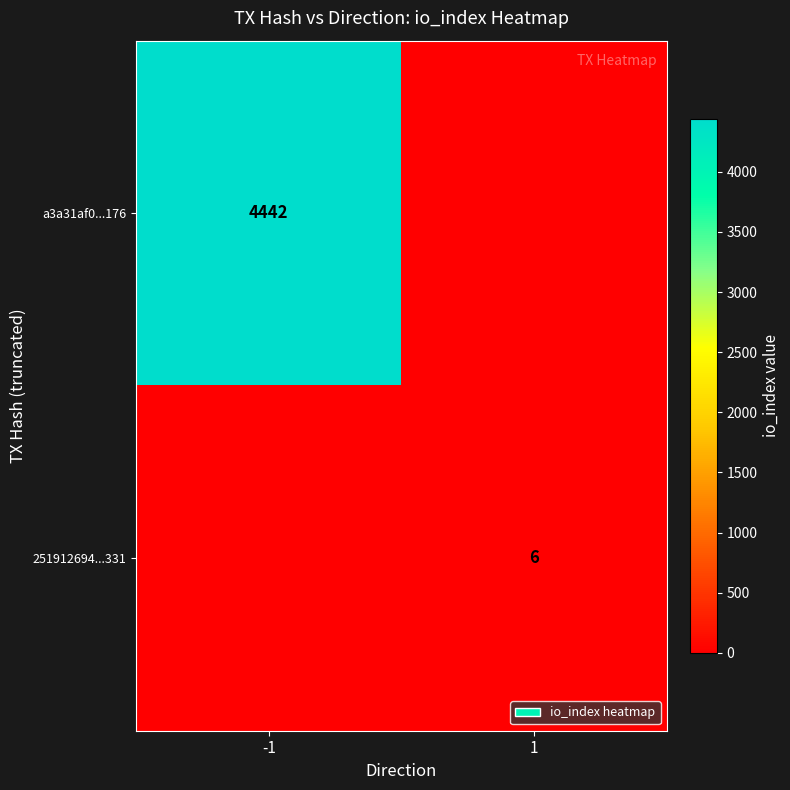

What is the greatest value displayed?

4442